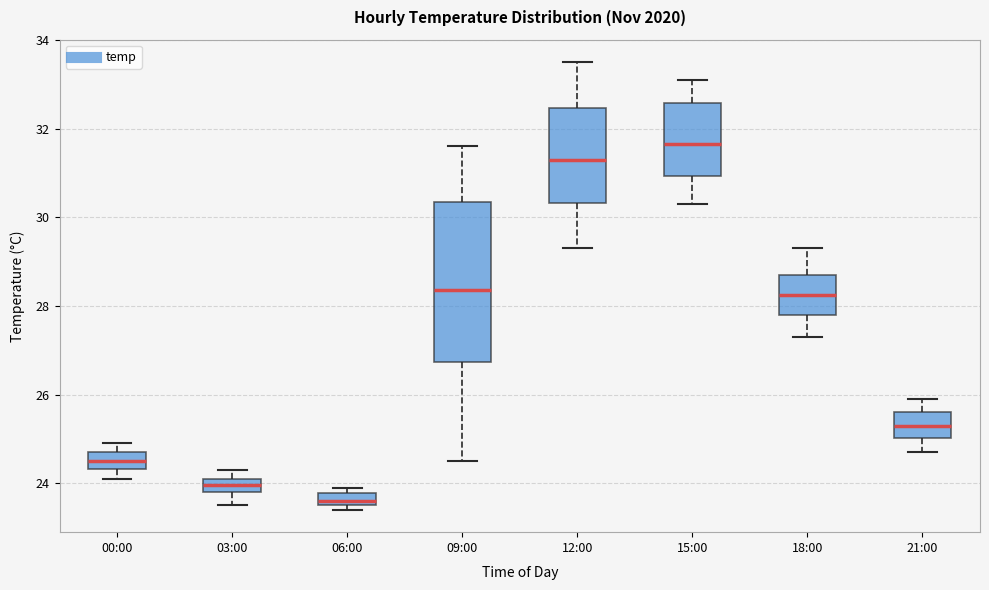

Which box is the tallest, from its lower edge to its upper edge?

09:00